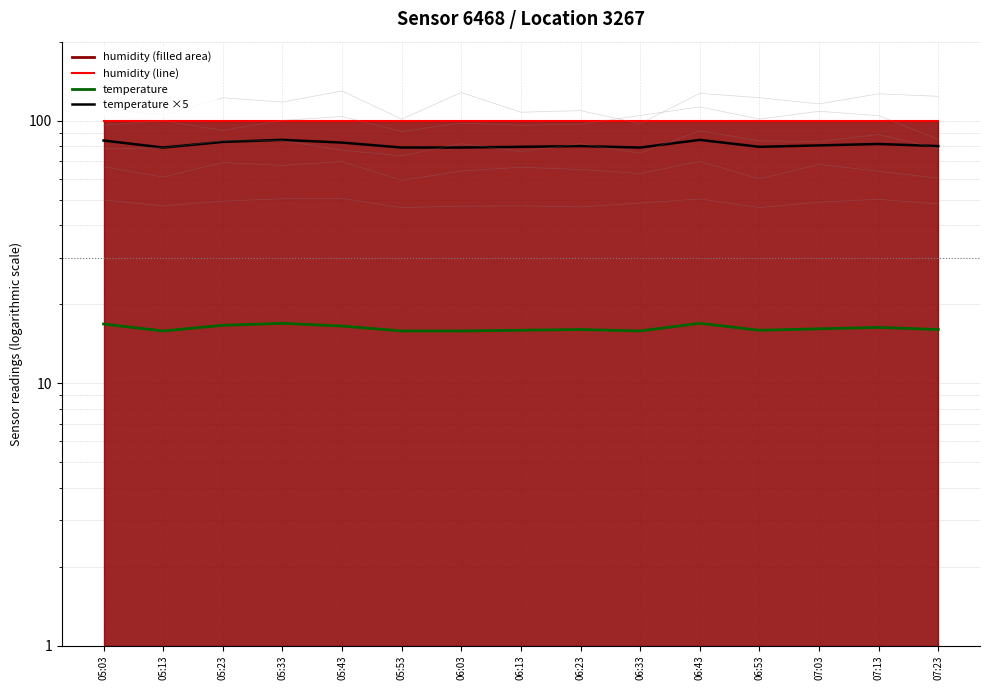

How many distinct data groups are displayed?

3